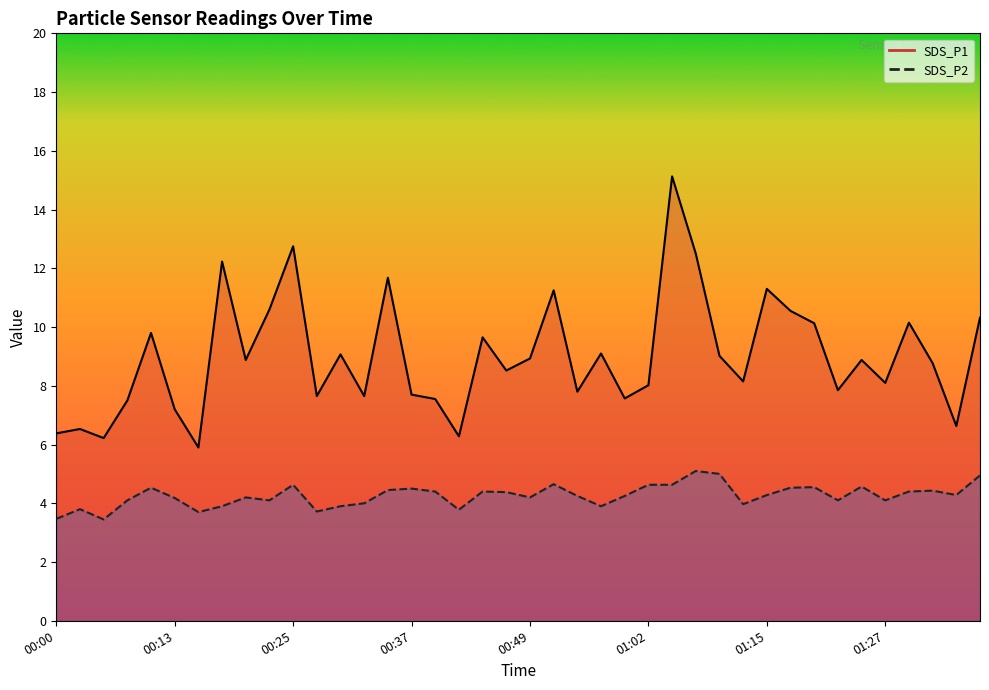

Where does the SDS_P1 series first go above 8?

00:10